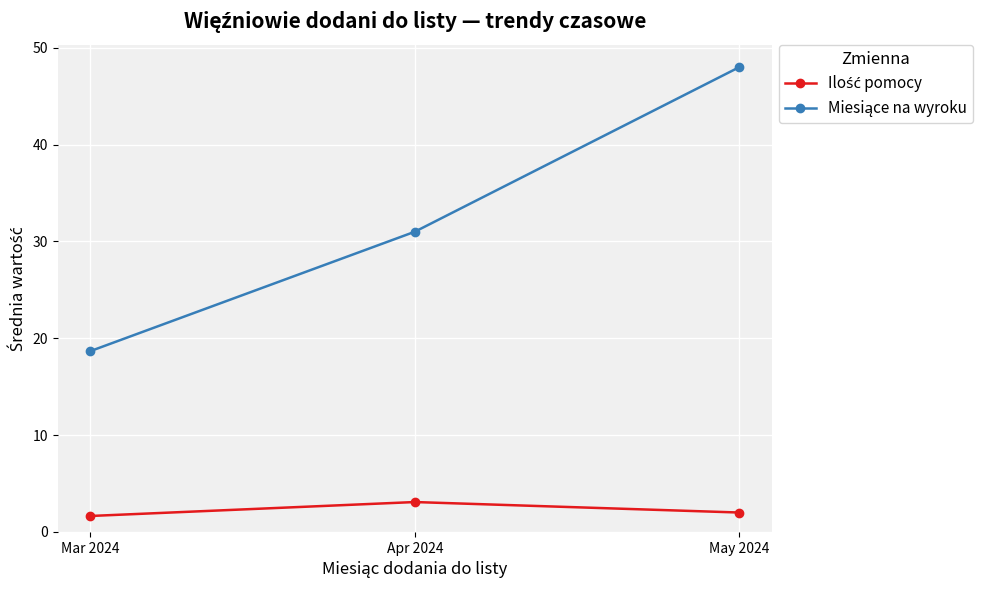

What is the difference between the highest and lowest values at May 2024?

46.0